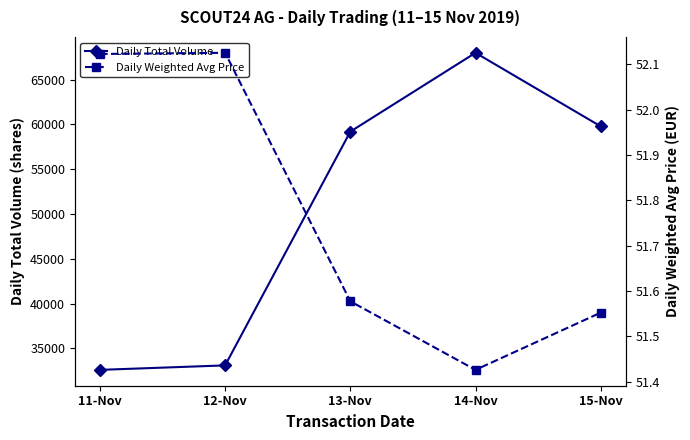

True or false: Daily Total Volume and Daily Weighted Avg Price intersect in this chart.

False